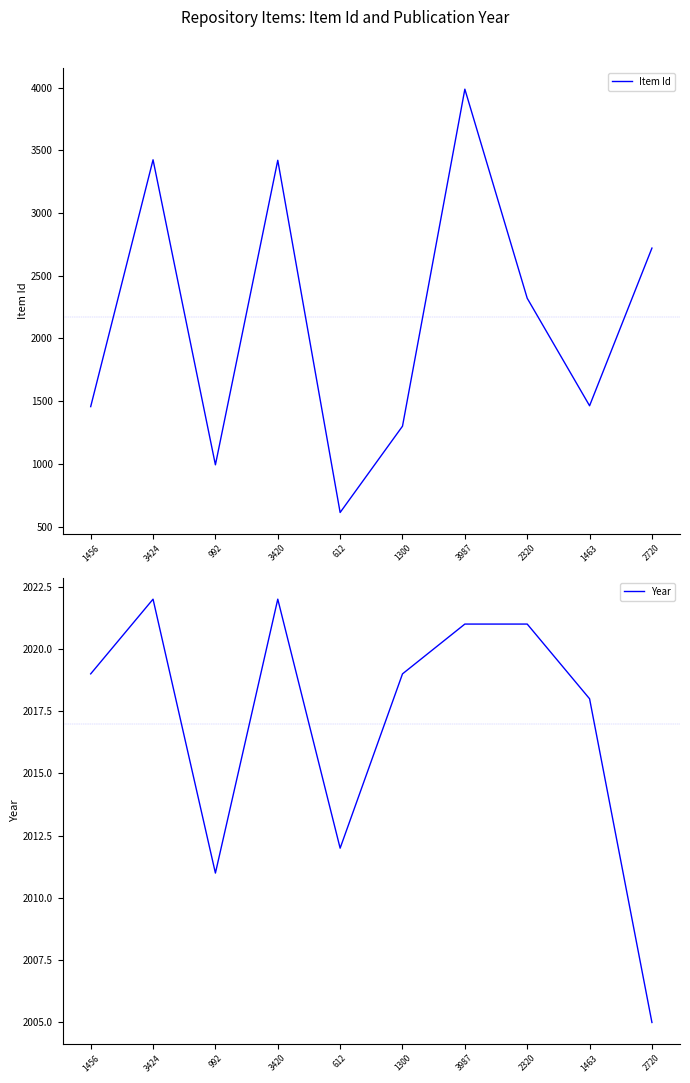

List the labels in order of Item Id value, largest first.

3987, 3424, 3420, 2720, 2320, 1463, 1456, 1300, 992, 612